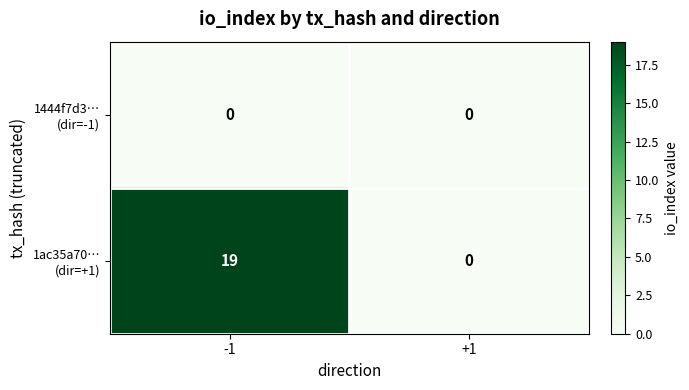

What is the spread (max minus min) of values at -1?

19